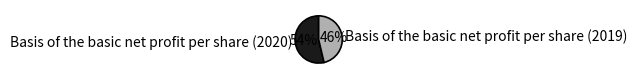

What is the majority slice?

Basis of the basic net profit per share (2020)